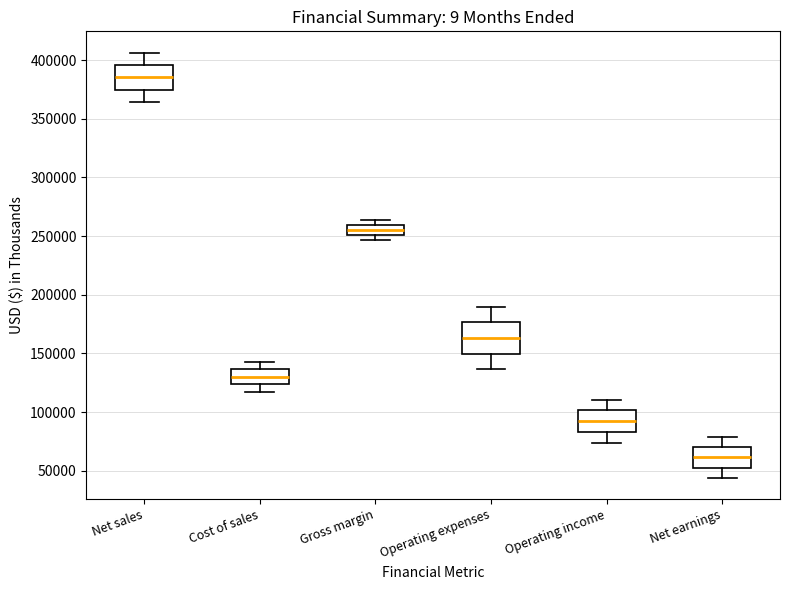

Which box is the tallest, from its lower edge to its upper edge?

Operating expenses